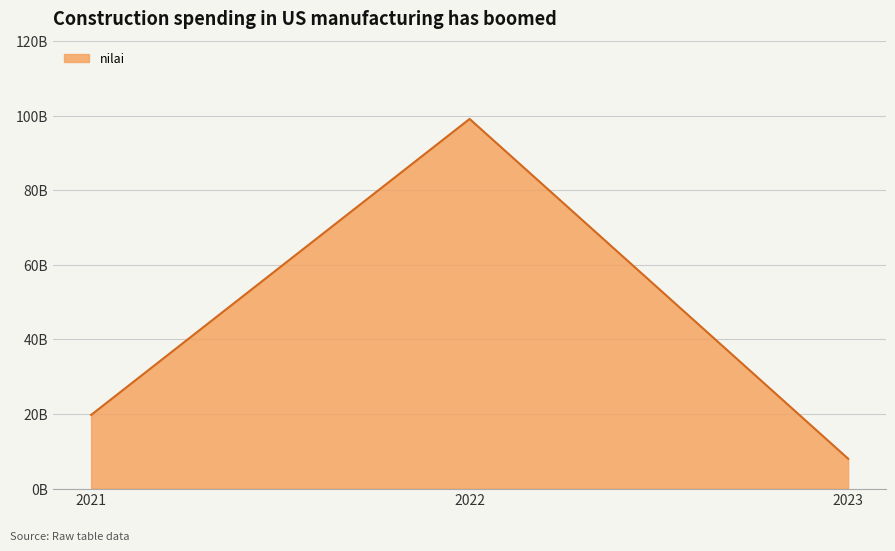

What is the value of the 3rd point from the left?

8.0